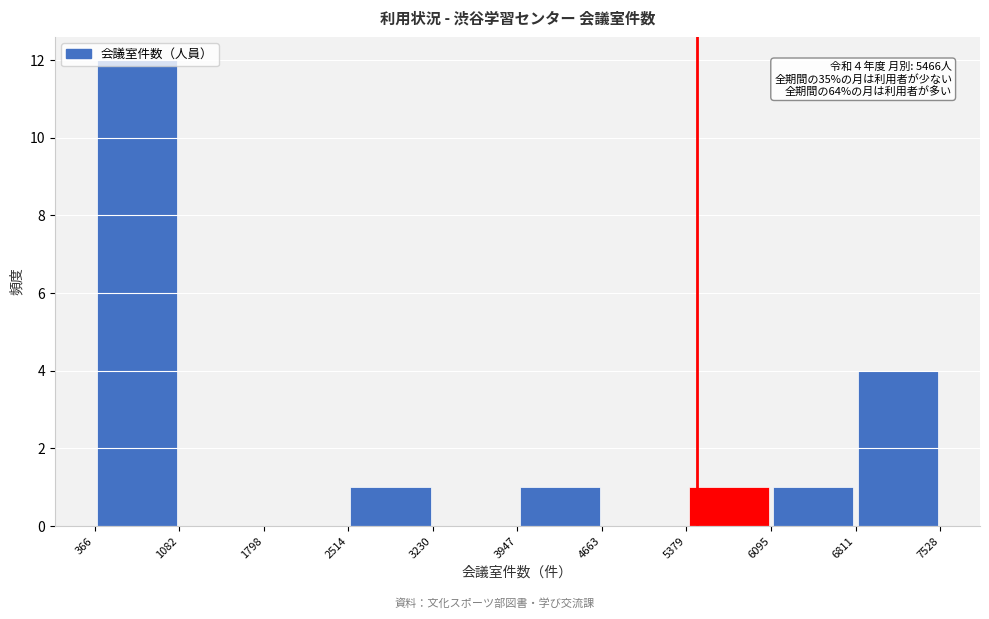

Over which range of the x-axis is the bar tallest?

366 to 1082